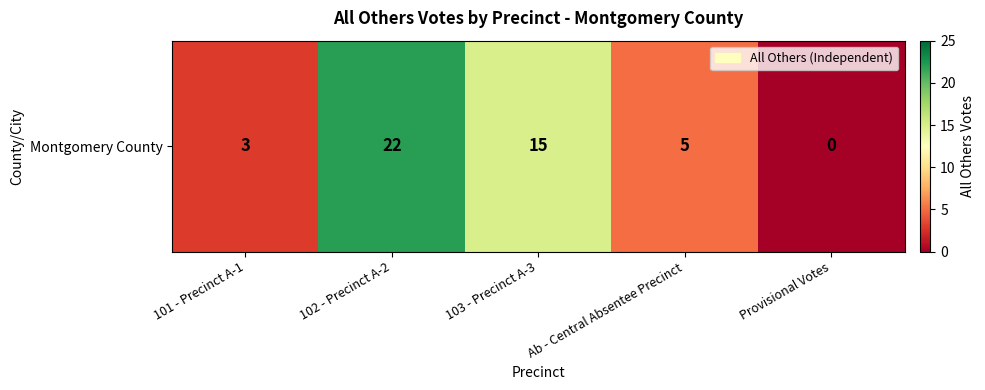

Reading left to right, what are all the values shown in this chart?

3	22	15	5	0